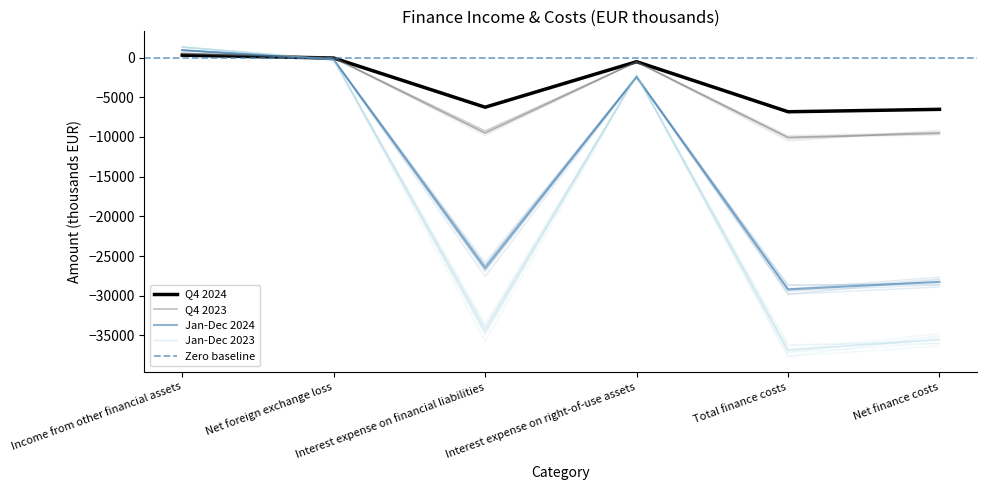

Which series has the largest range (max minus min)?

Jan-Dec 2023